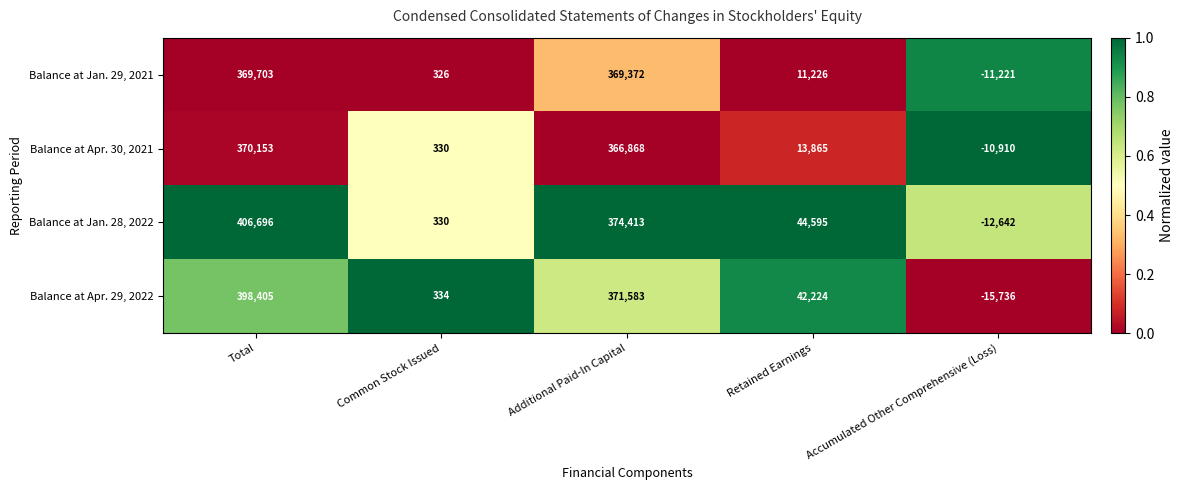

Reading right to left, extract all data points from this chart.

Balance at Jan. 29, 2021: Accumulated Other Comprehensive (Loss)=-11221	Retained Earnings=11226	Additional Paid-In Capital=369372	Common Stock Issued=326	Total=369703
Balance at Apr. 30, 2021: Accumulated Other Comprehensive (Loss)=-10910	Retained Earnings=13865	Additional Paid-In Capital=366868	Common Stock Issued=330	Total=370153
Balance at Jan. 28, 2022: Accumulated Other Comprehensive (Loss)=-12642	Retained Earnings=44595	Additional Paid-In Capital=374413	Common Stock Issued=330	Total=406696
Balance at Apr. 29, 2022: Accumulated Other Comprehensive (Loss)=-15736	Retained Earnings=42224	Additional Paid-In Capital=371583	Common Stock Issued=334	Total=398405